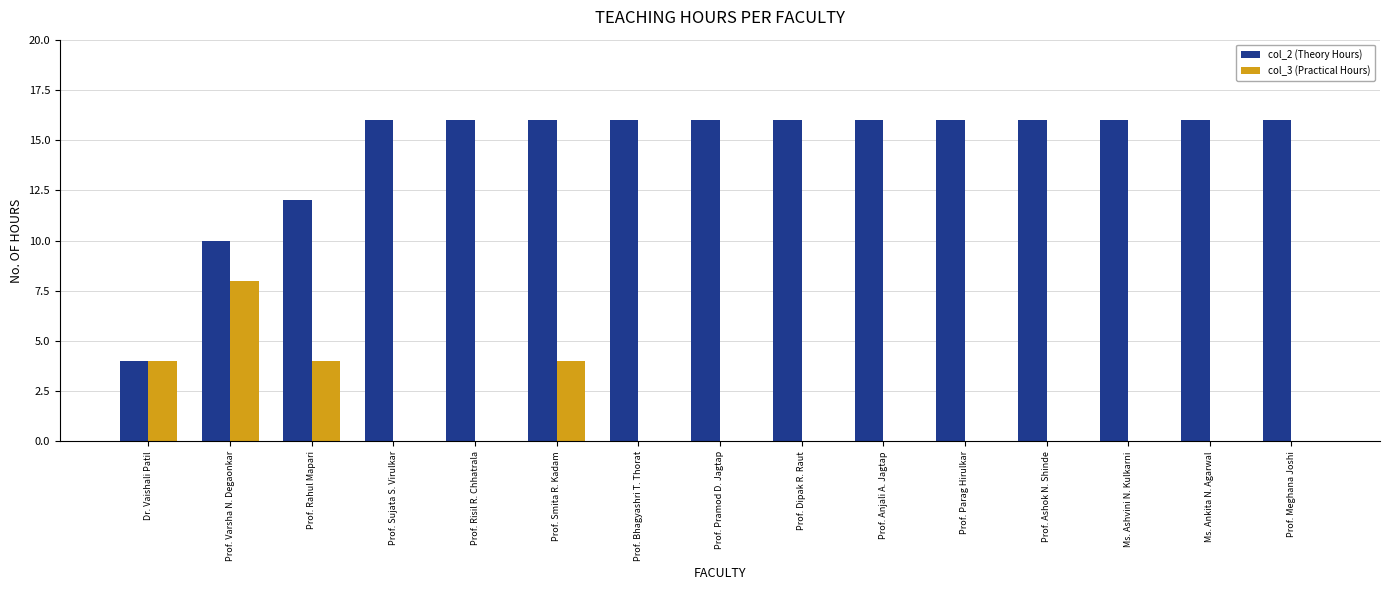

The col_3 (Practical Hours) series shows 6 at Dr. Vaishali Patil. True or false?

False